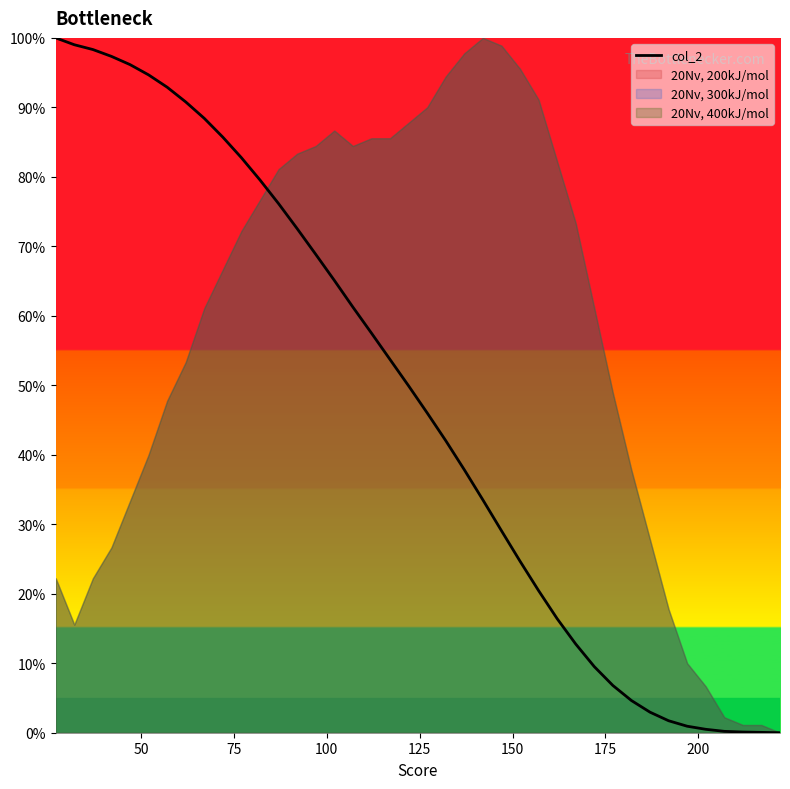

Reading left to right, transcribe all the data shown in this chart.

100.0	99.0	98.3	97.3	96.2	94.7	92.9	90.8	88.4	85.7	82.8	79.5	76.1	72.5	68.9	65.1	61.3	57.5	53.7	49.9	46.0	42.0	37.9	33.5	29.1	24.7	20.5	16.4	12.8	9.5	6.8	4.6	3.0	1.7	0.9	0.5	0.2	0.1	0.0	0.0